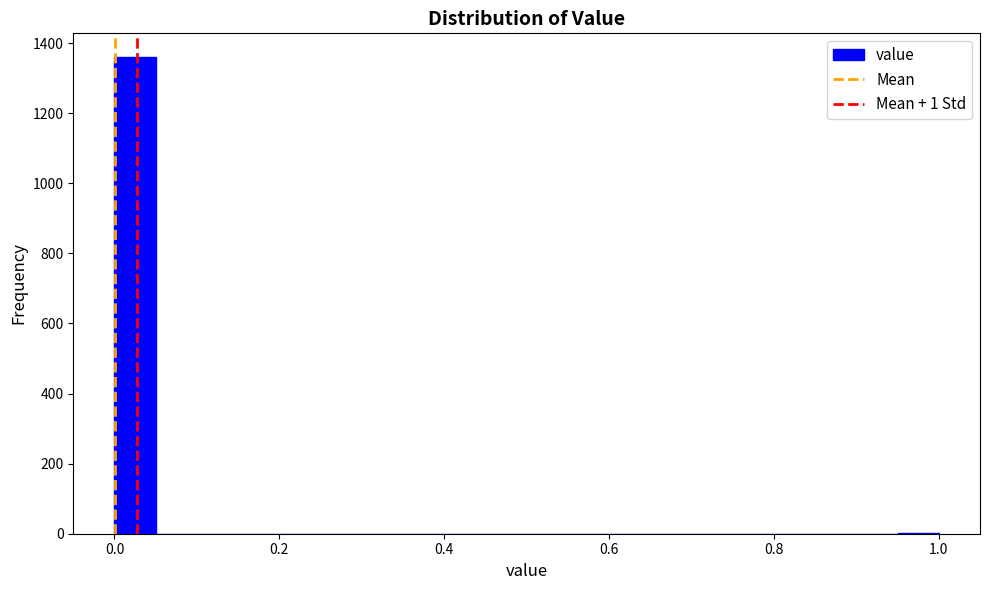

Around what value on the x-axis is the tallest bar? Give the approximate position of its centre, as read against the axis.

0.02